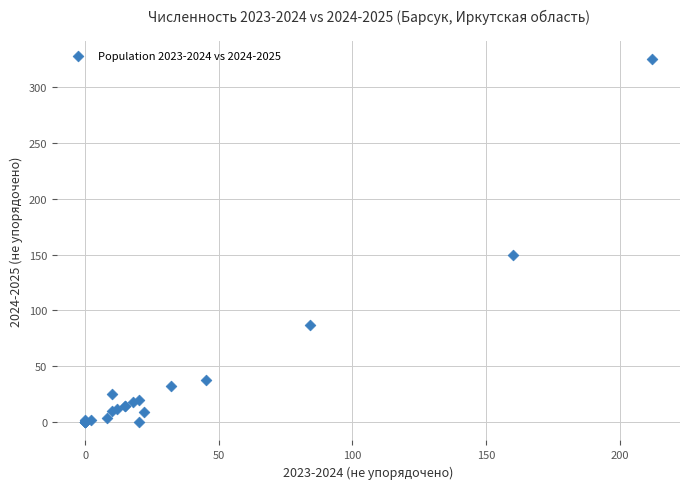

What Y value in the scatter plot is closest to 162?

150